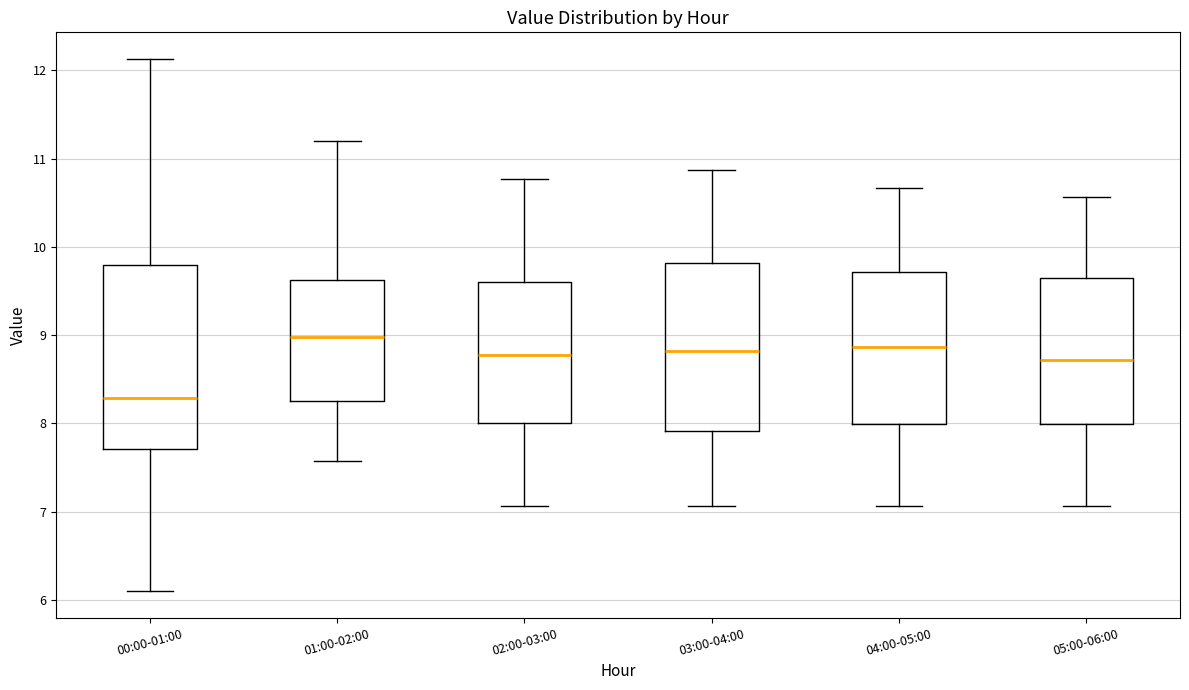

Where does the median line of the box for 03:00-04:00 sit on the y-axis? The values are not printed on the chart, so give them approximately, as read against the axis.

8.8